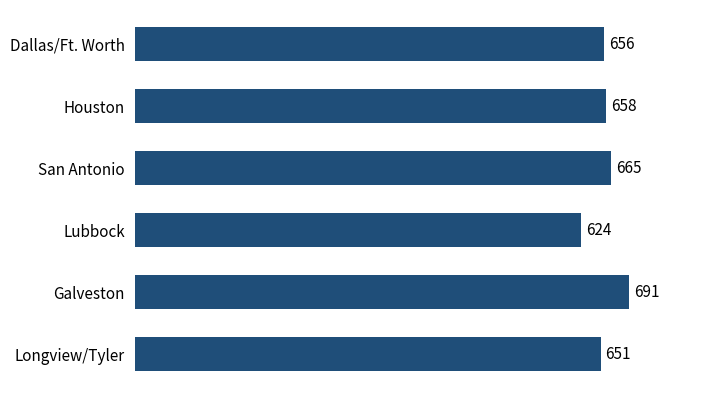

Which has a higher value, Dallas/Ft. Worth or San Antonio?

San Antonio